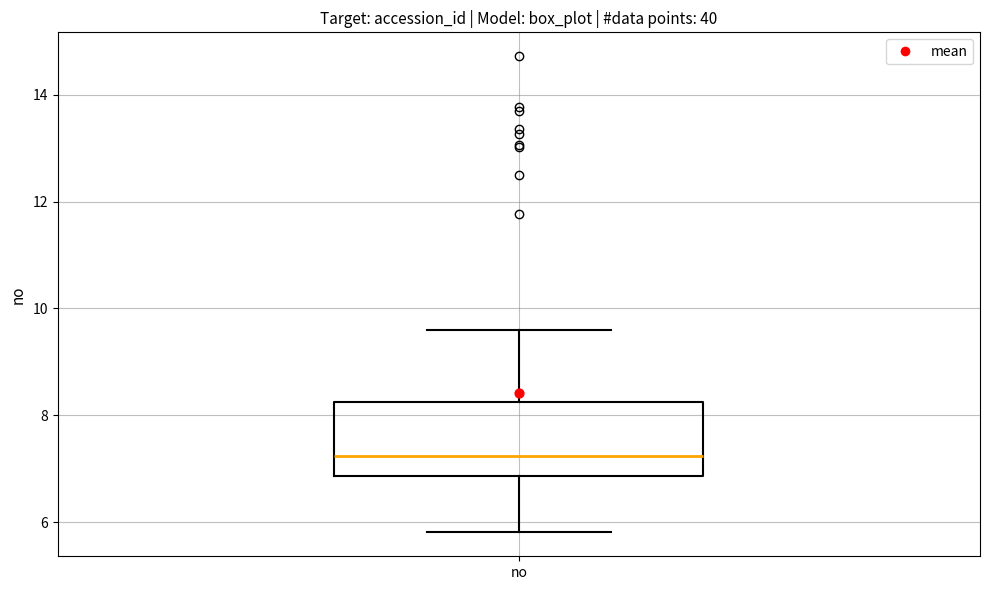

Read this box plot against the y-axis: the position of the median line, the range covered by the box, and the ends of both whiskers. The values are not printed on the chart, so give them approximately, as read against the axis.

median 7.2, box 6.8 to 8.2, whiskers 5.8 to 9.6